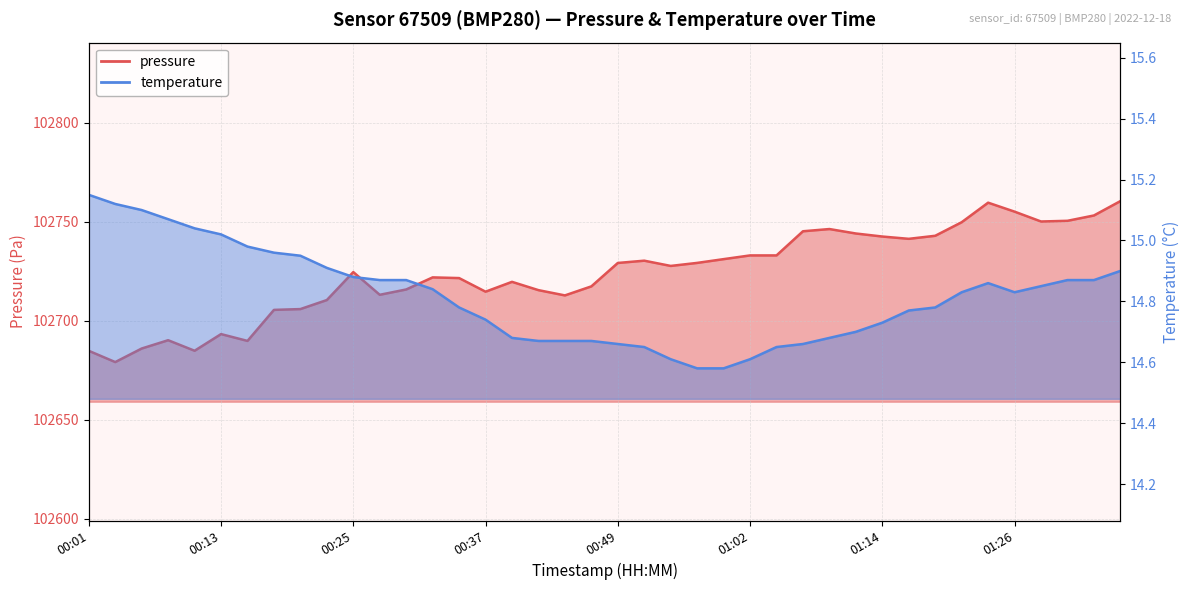

The value of pressure at 01:02 is 155248.5. True or false?

False